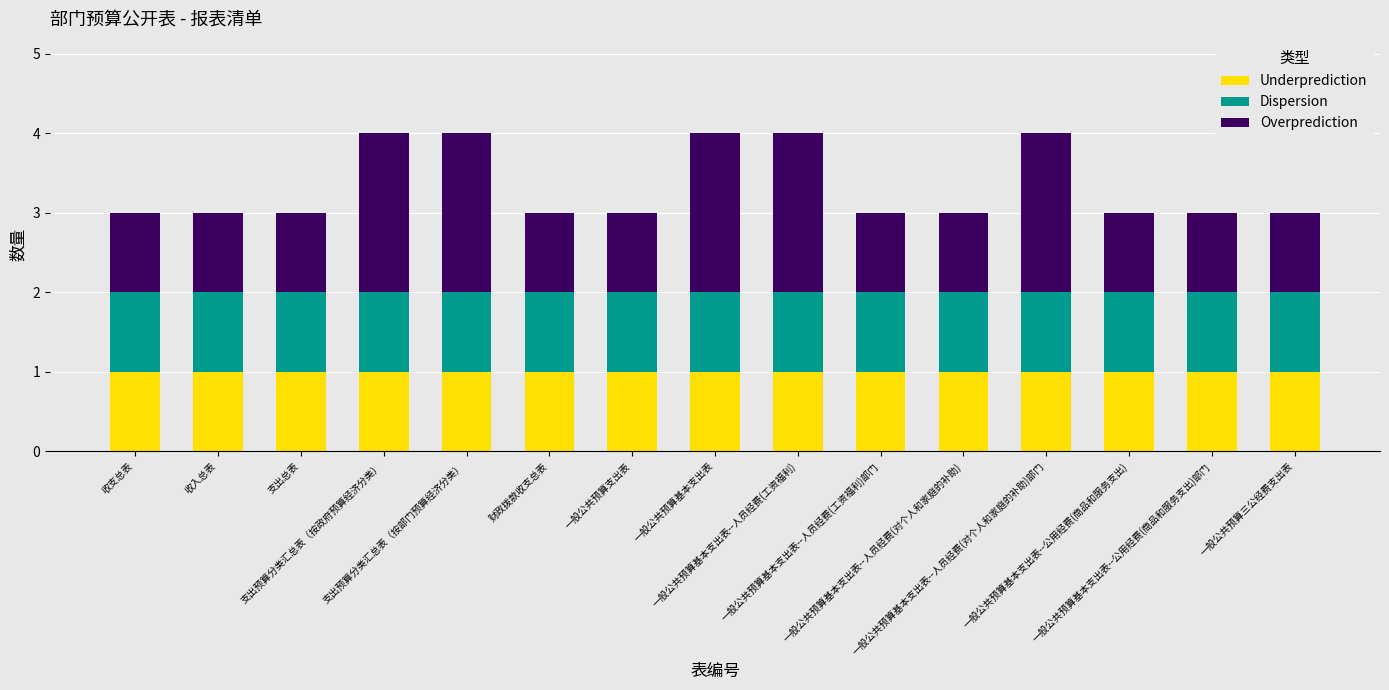

What is the sum of all Underprediction values?

15